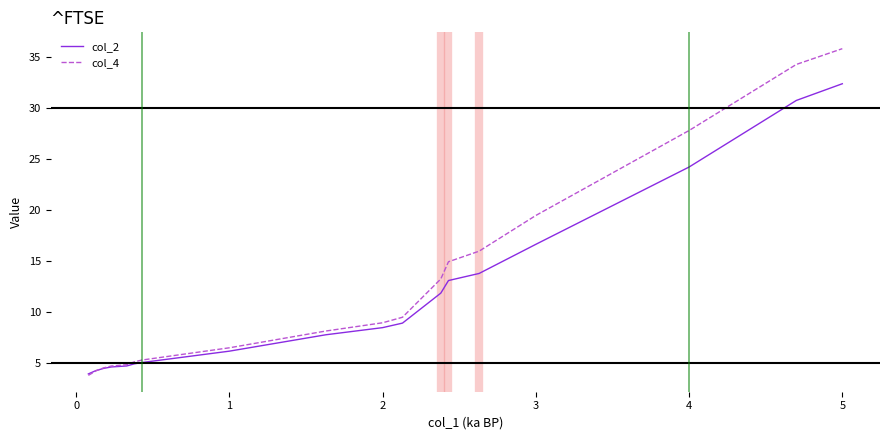

What is the difference between the maximum and second lowest values in the col_2 series?

28.2